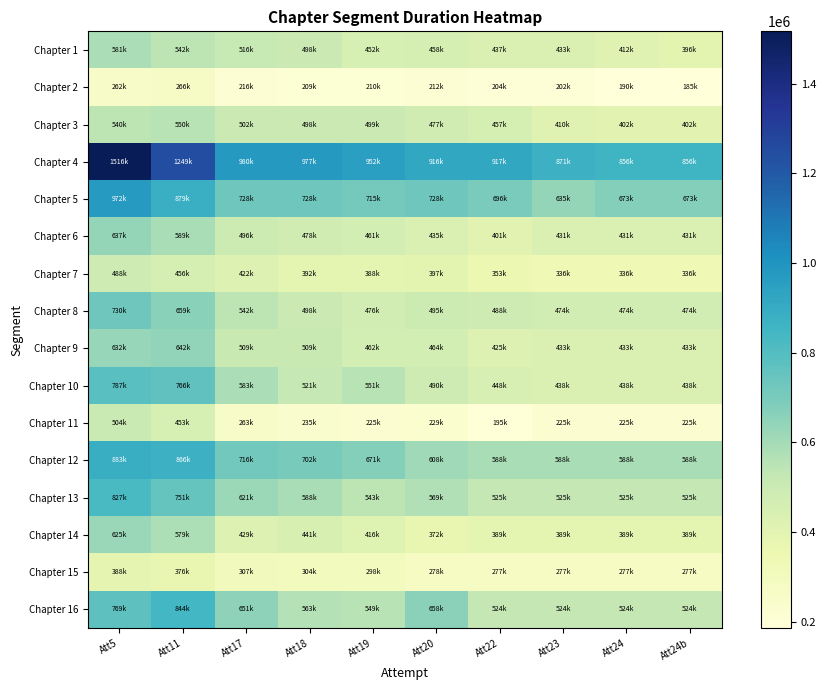

Between Att18 and Att23, which series saw the biggest shift?

Chapter 12